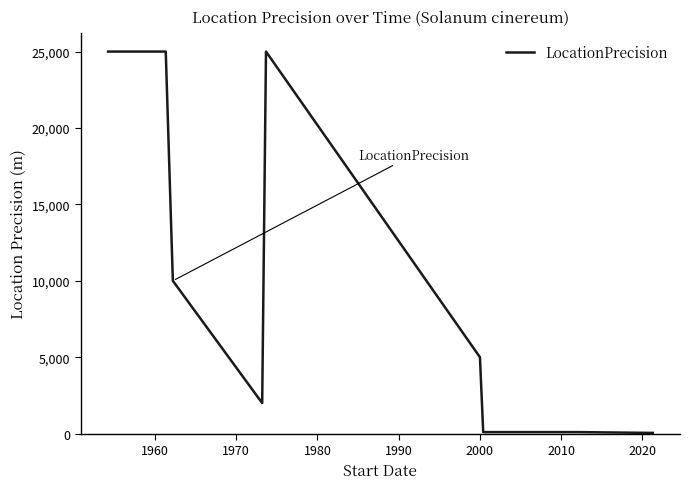

Reading left to right, extract all data points from this chart.

25000	25000	25000	10000	2000	25000	5000	100	100	100	100	100	100	50	50	50